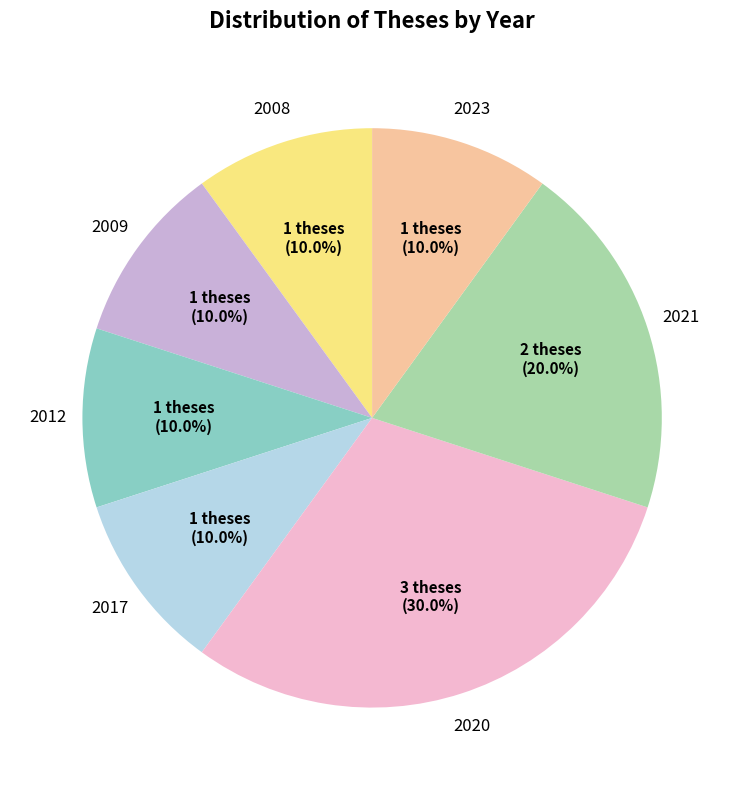

Is there a majority slice in this chart?

No